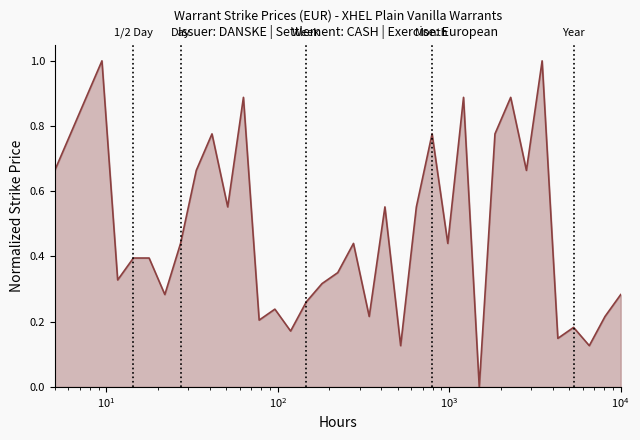

True or false: the data has more than 2 interior local peaks.

True